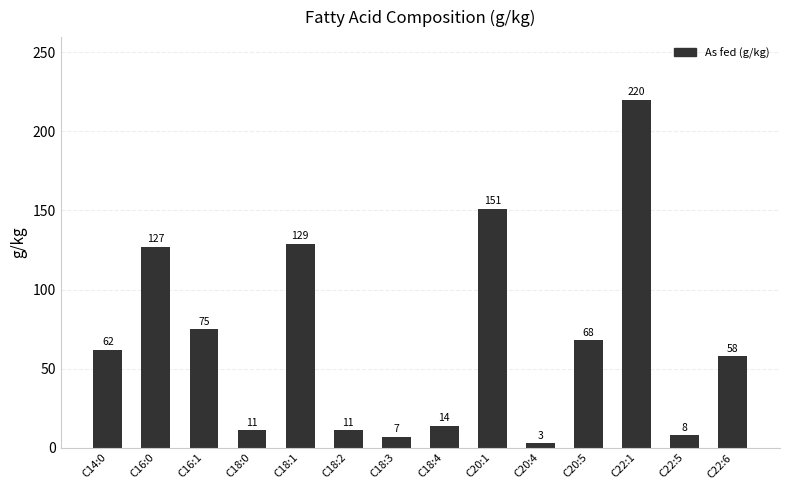

Reading left to right, transcribe all the data shown in this chart.

C14:0=62	C16:0=127	C16:1=75	C18:0=11	C18:1=129	C18:2=11	C18:3=7	C18:4=14	C20:1=151	C20:4=3	C20:5=68	C22:1=220	C22:5=8	C22:6=58